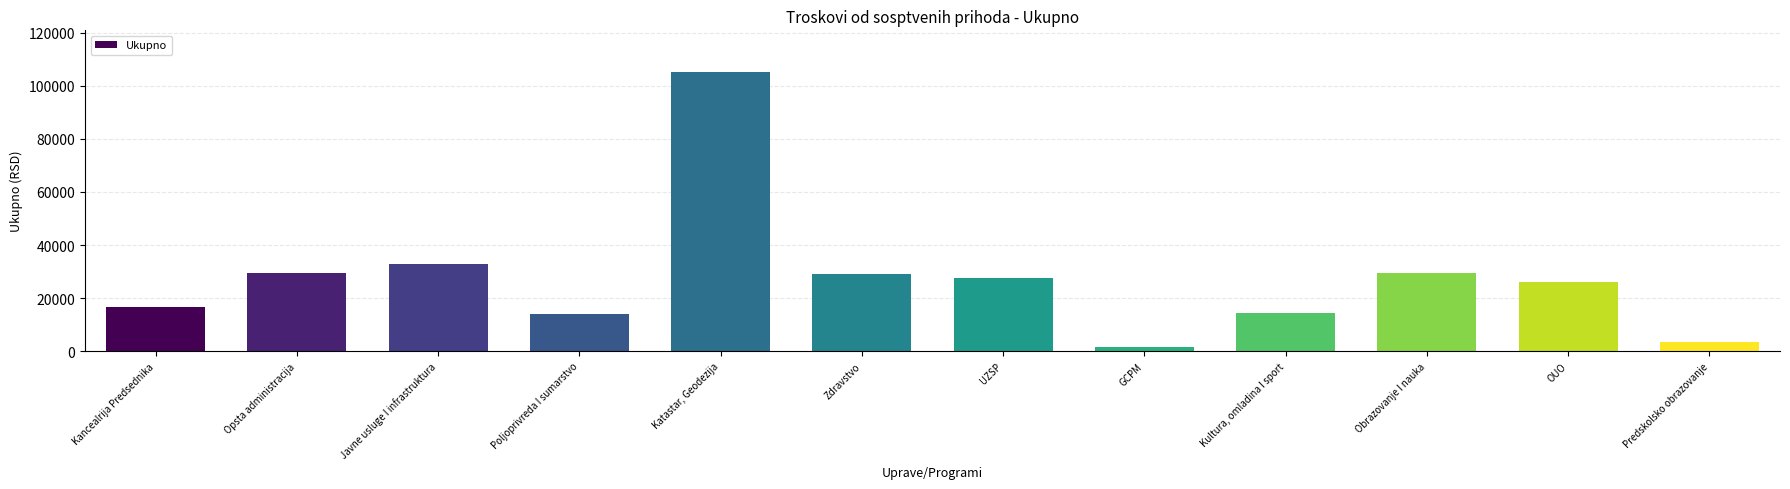

Which category has the lowest value across all series?

GCPM